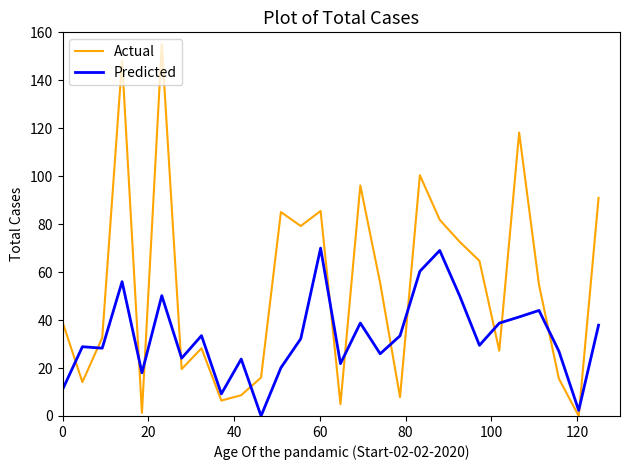

Rank the series by their average value, from highest to lowest.

Actual, Predicted